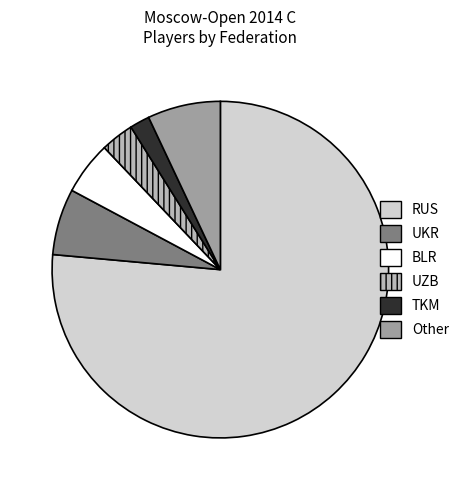

Which slice is the largest?

RUS